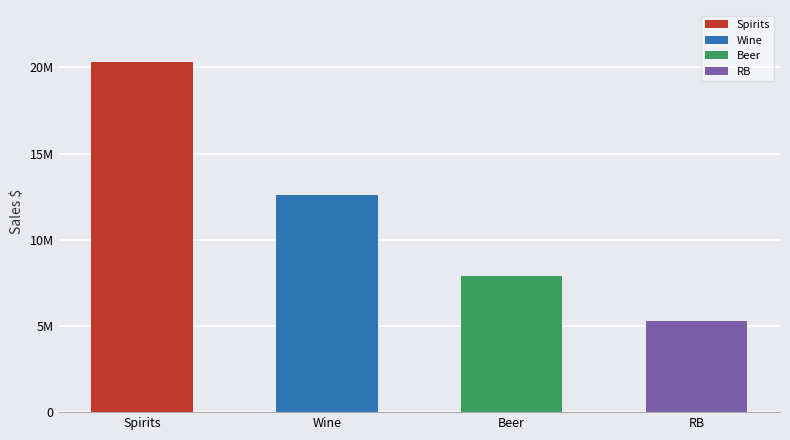

What is the ratio of the value at RB to the value at Beer?

0.7